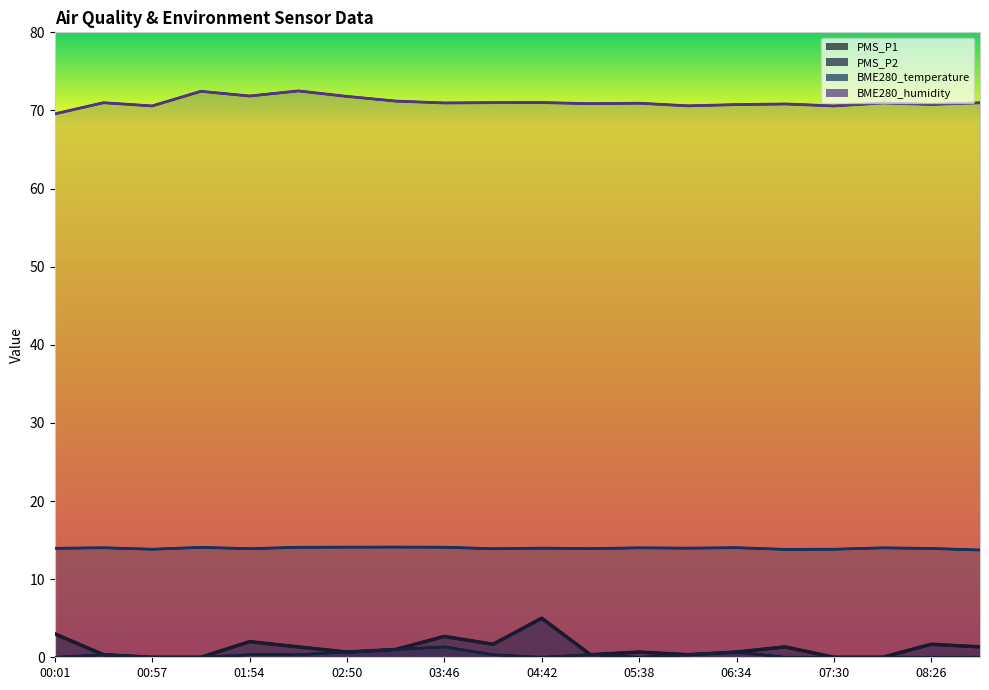

True or false: BME280_humidity has more than 2 interior local peaks.

True